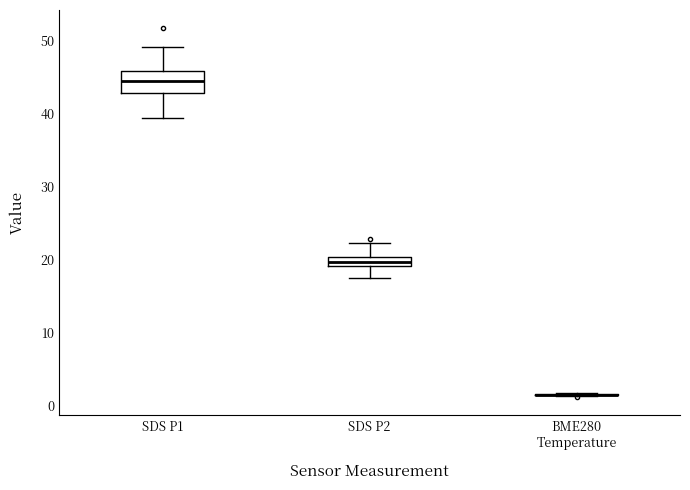

Which box is the tallest, from its lower edge to its upper edge?

SDS P1